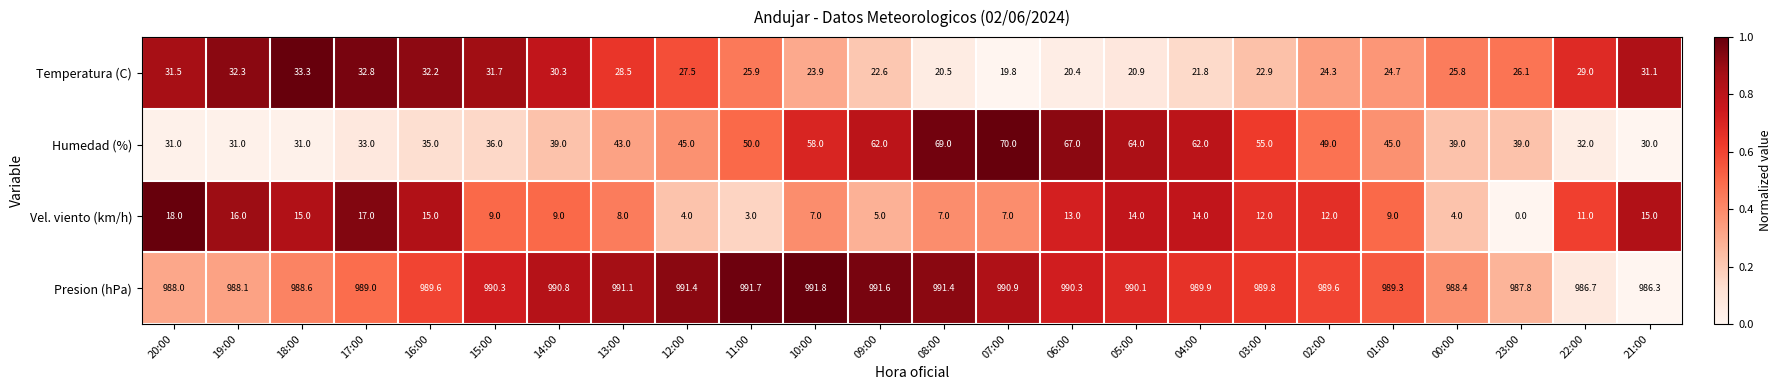

Which series has the largest total across all categories?

Presion (hPa)